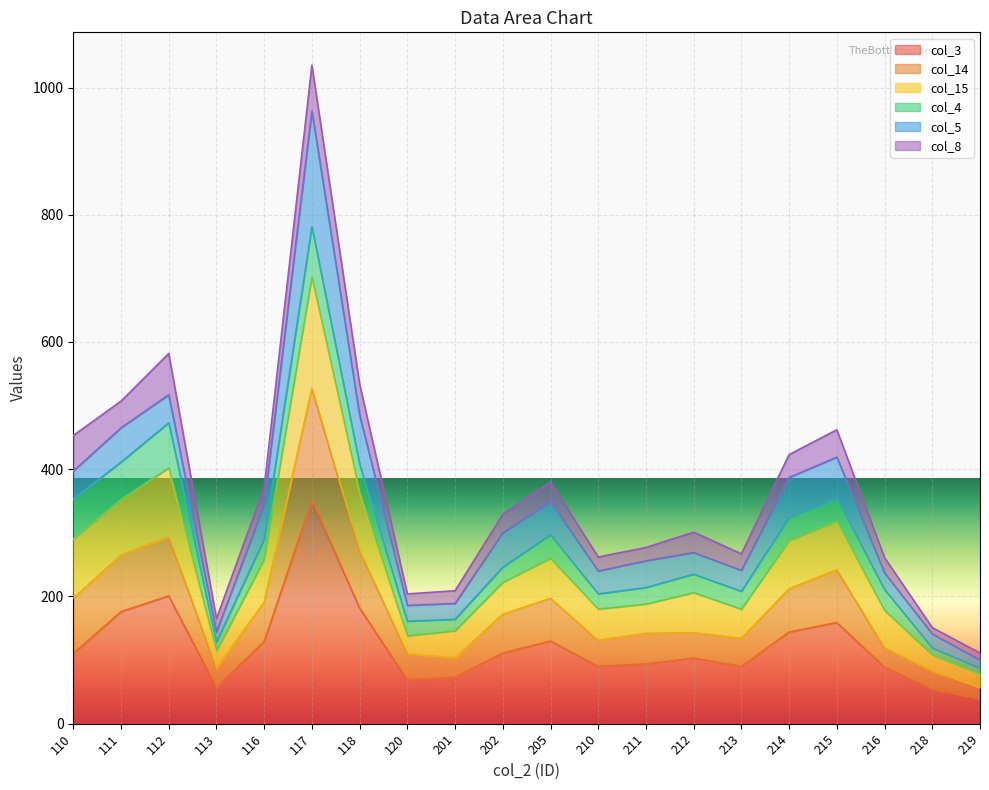

True or false: col_3 and col_15 intersect in this chart.

False